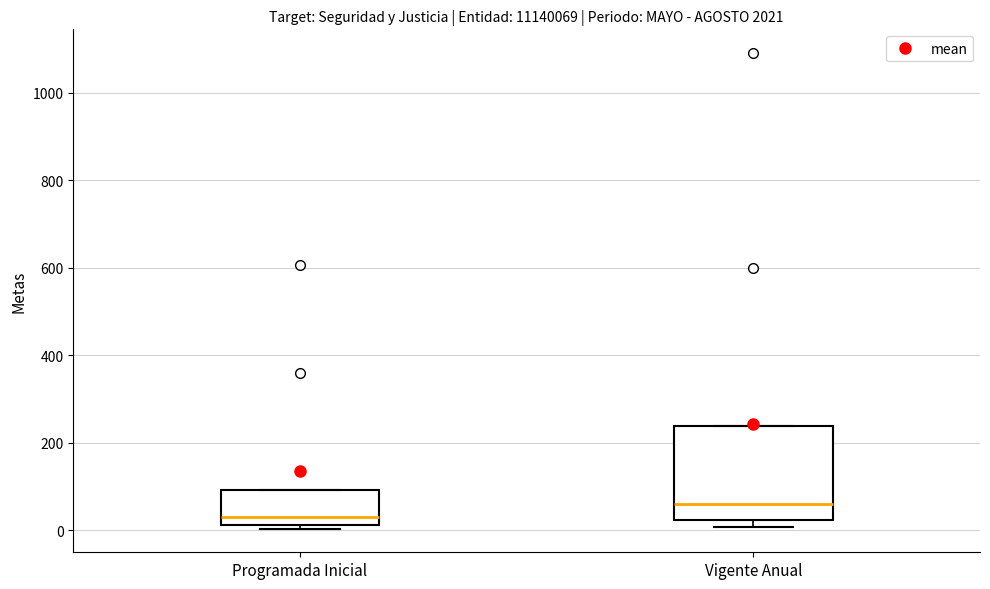

Which box is the tallest, from its lower edge to its upper edge?

Vigente Anual